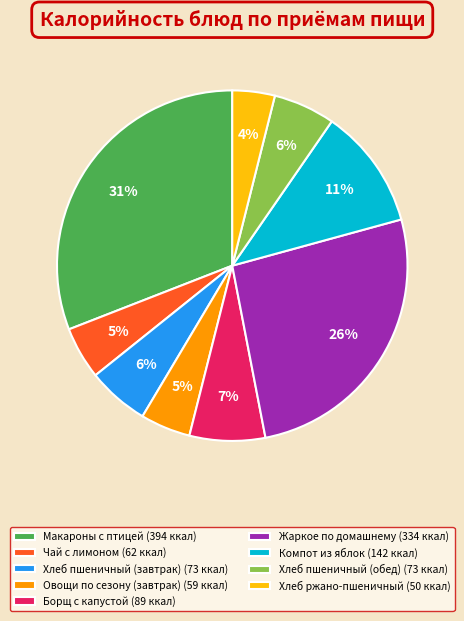

To the nearest percent, what portion does Жаркое по домашнему represent?

26%